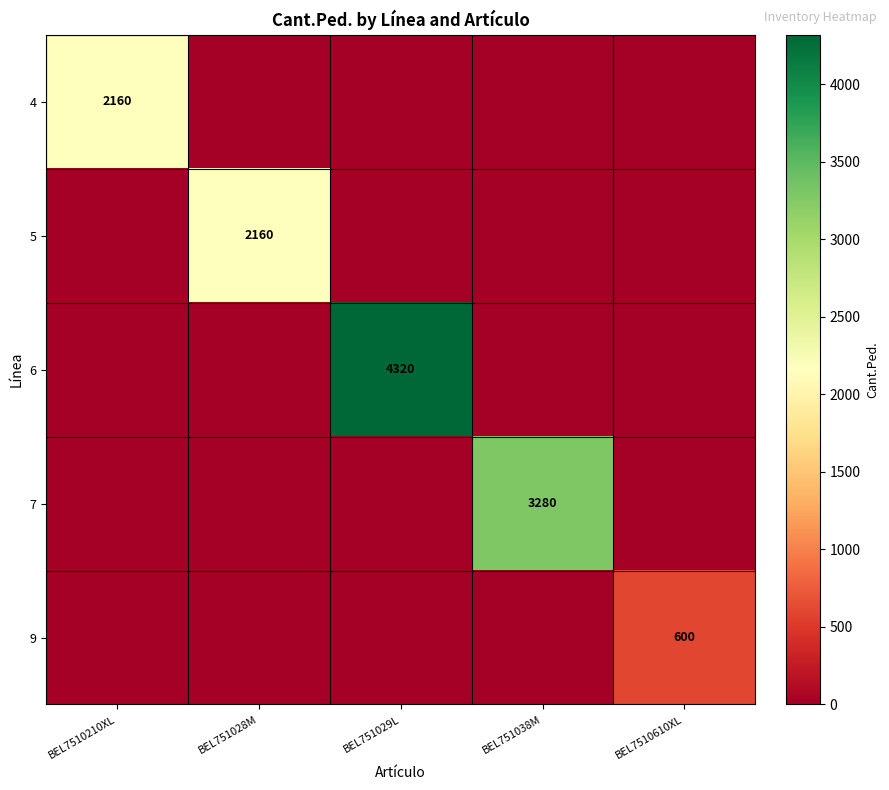

What is the spread (max minus min) of values at BEL7510610XL?

600